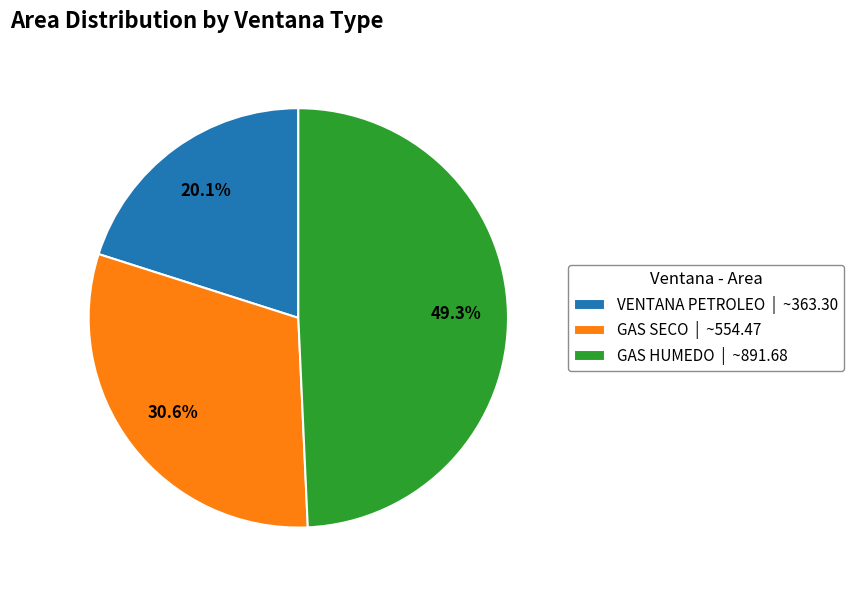

To the nearest percent, what is the combined percentage of GAS SECO and GAS HUMEDO?

80%